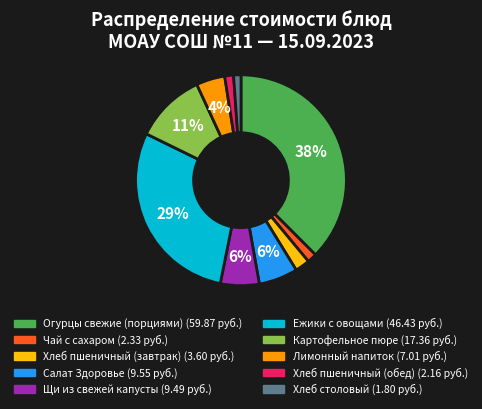

To the nearest percent, what percentage of the pie is Хлеб пшеничный (обед)?

1%